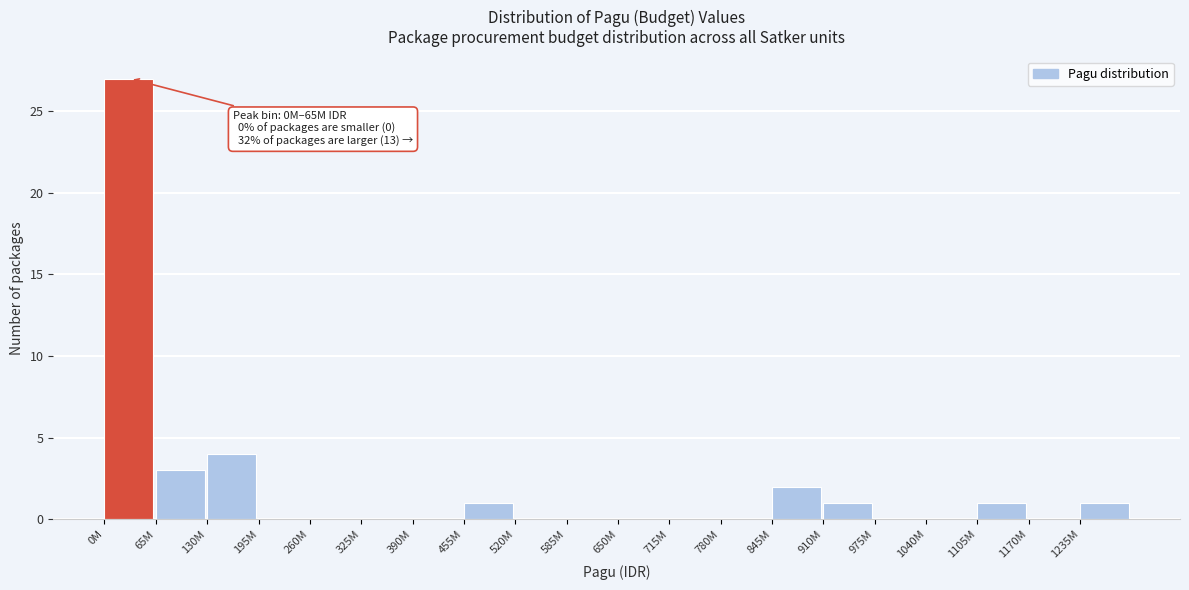

Reading left to right, list all the values displayed in this chart.

0M=27	65M=3	130M=4	195M=0	260M=0	325M=0	390M=0	455M=1	520M=0	585M=0	650M=0	715M=0	780M=0	845M=2	910M=1	975M=0	1040M=0	1105M=1	1170M=0	1235M=1